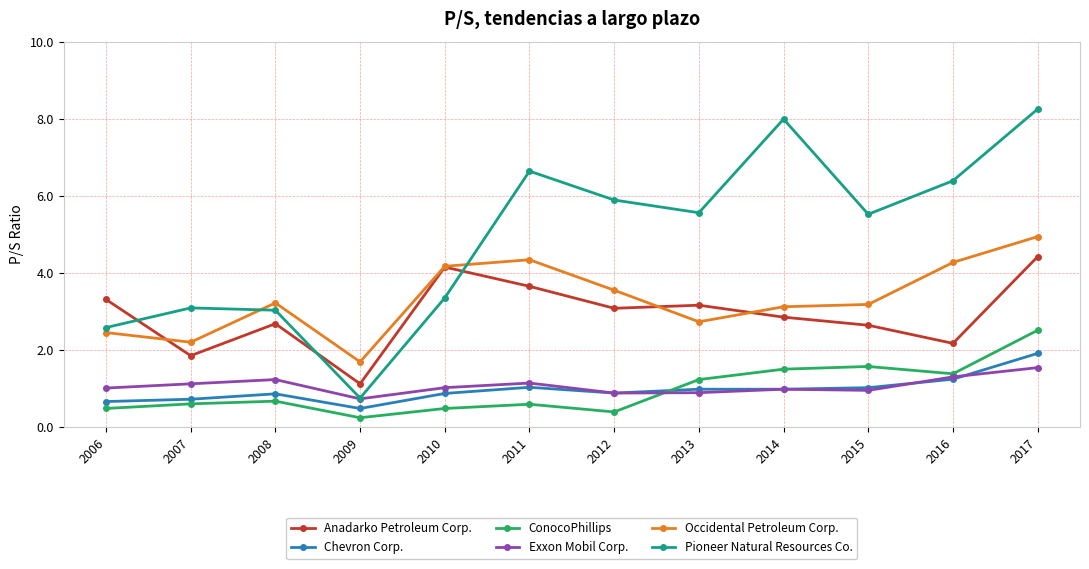

At which category is the sum across all series the highest?

2017